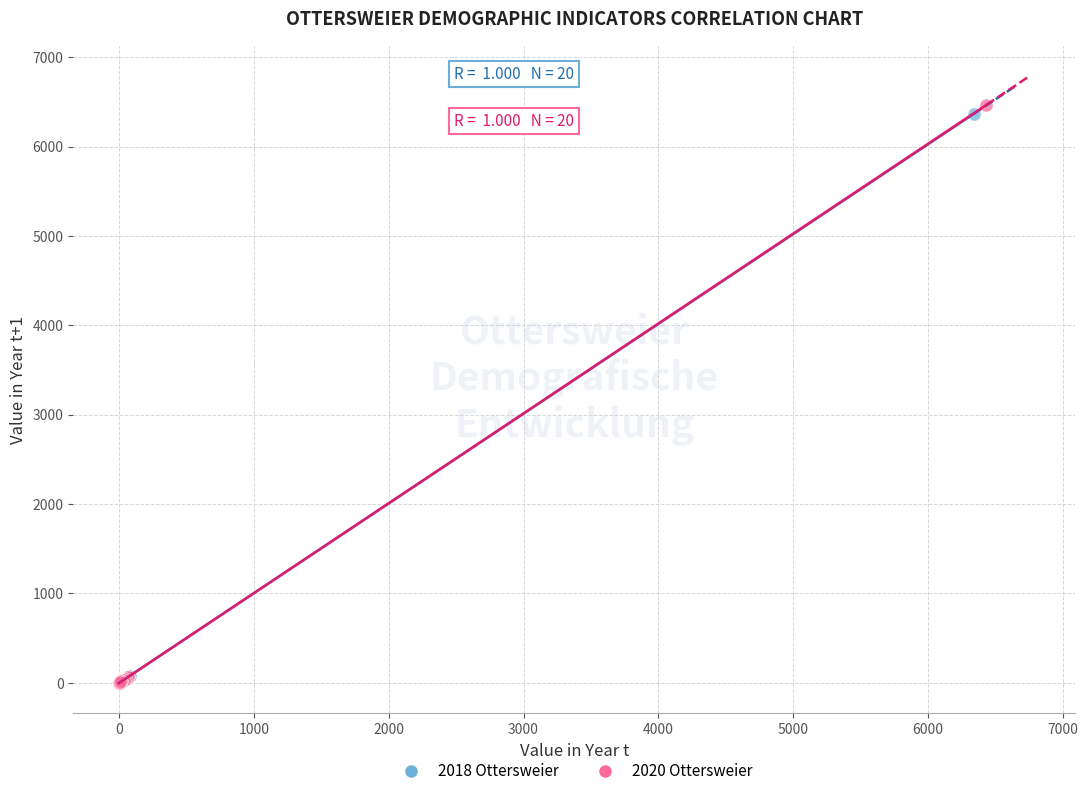

Which series has the widest spread of Y values?

2020 Ottersweier